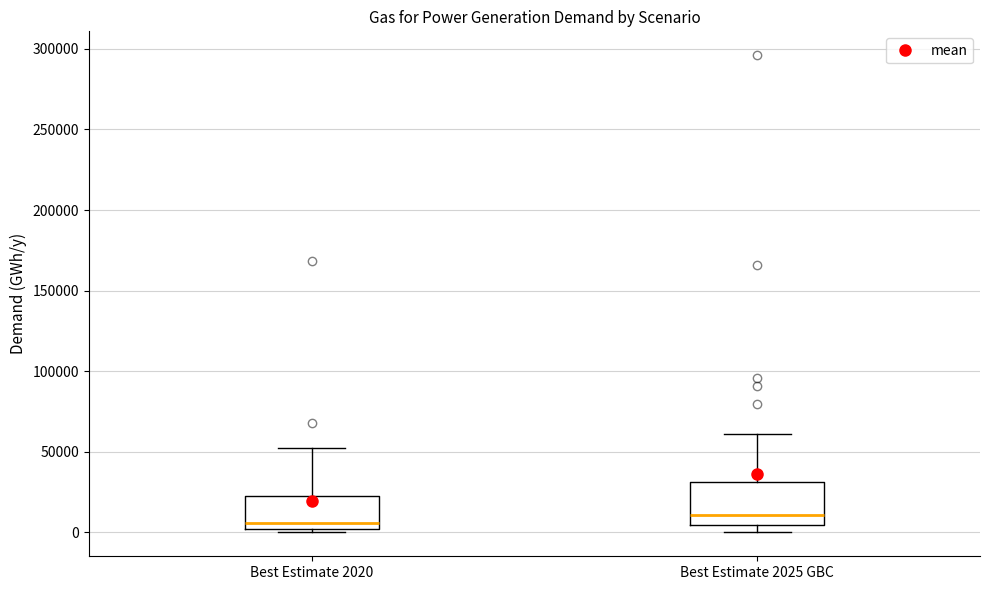

Which box is the tallest, from its lower edge to its upper edge?

Best Estimate 2025 GBC